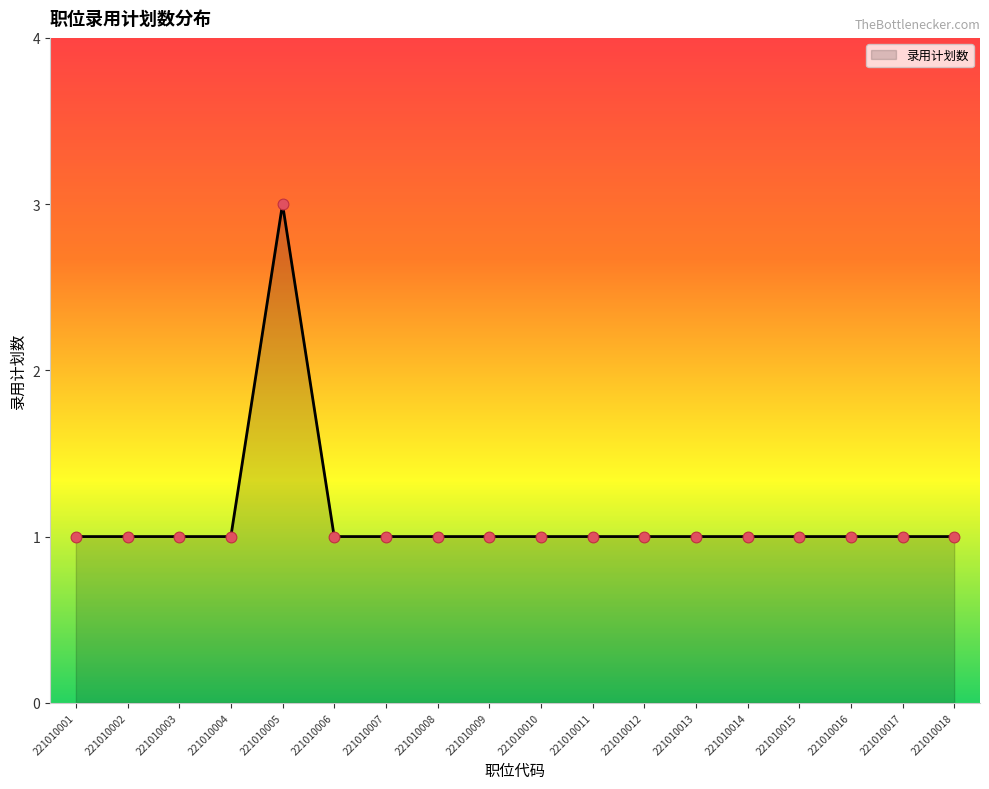

Approximately how many times larger is the value at 221010009 compared to 221010013?

1.0